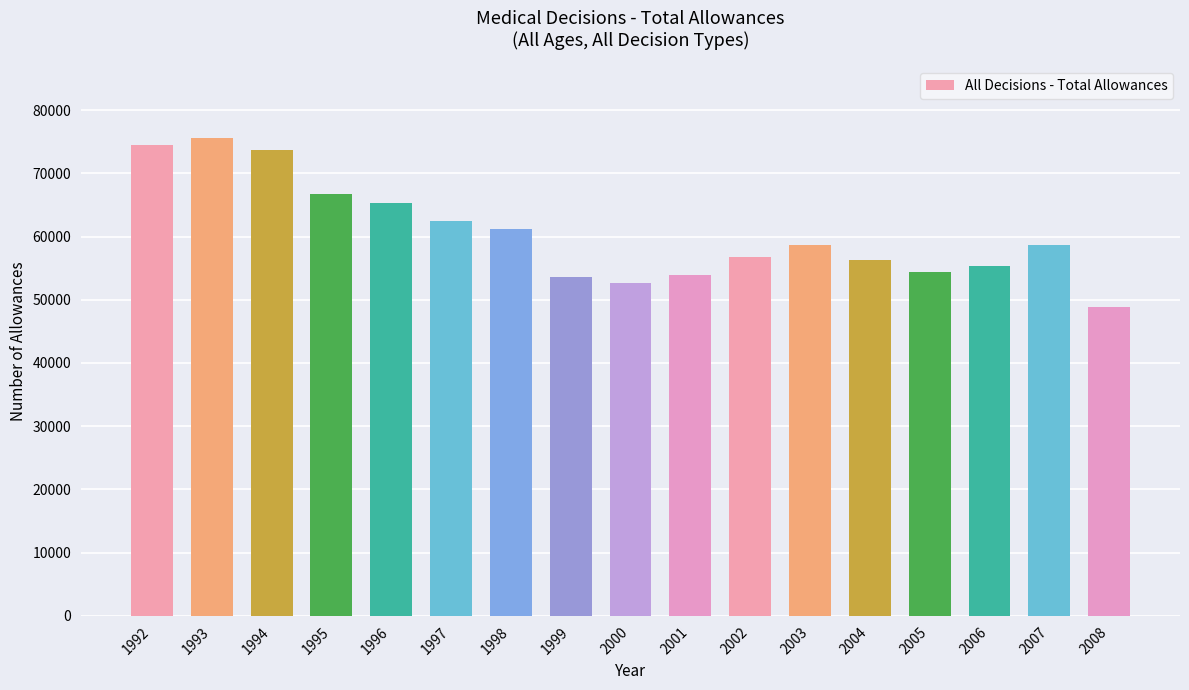

At which category does the chart reach its minimum across all series?

2008